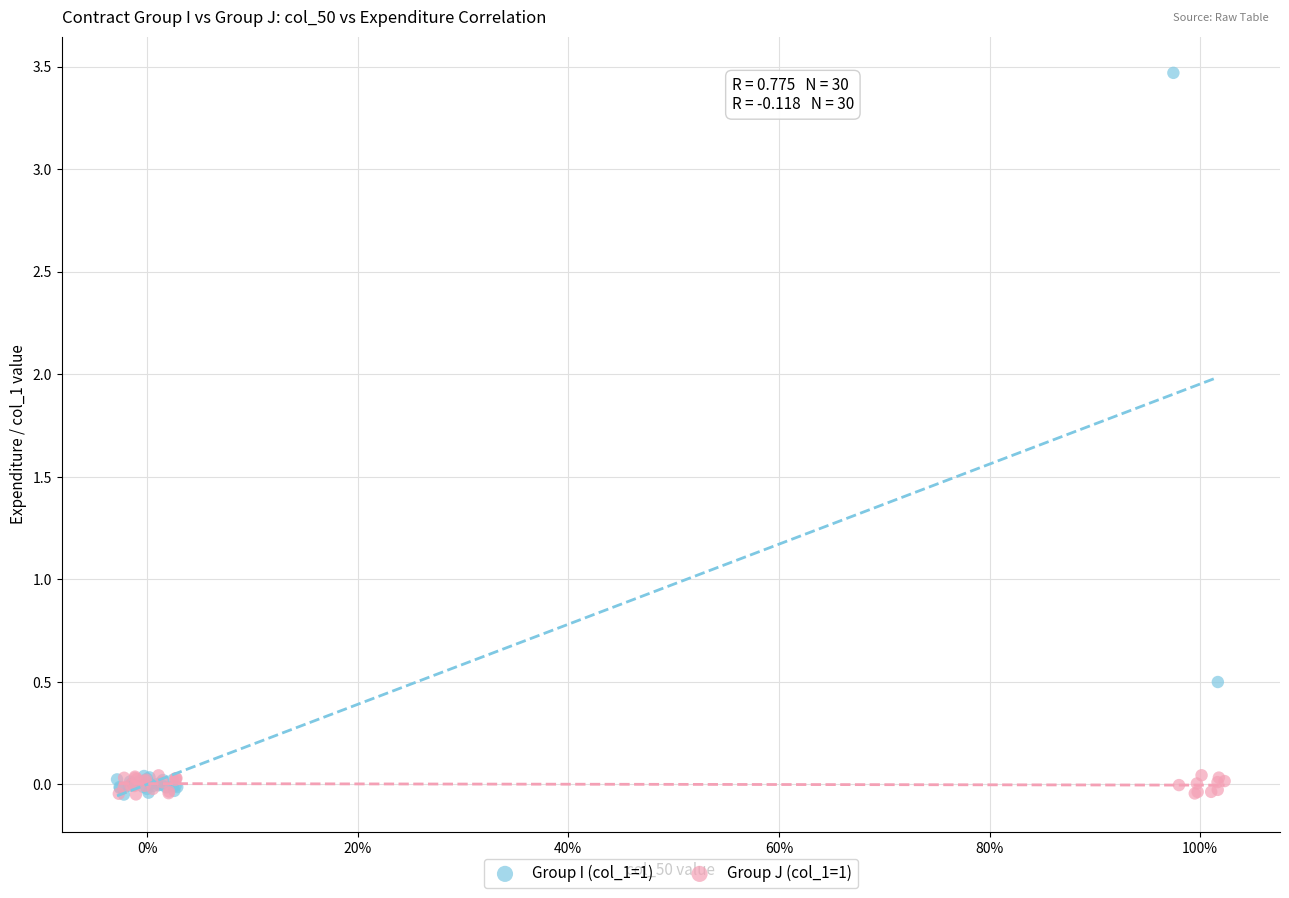

Which series reaches the maximum Y coordinate?

Group I (col_1=1)